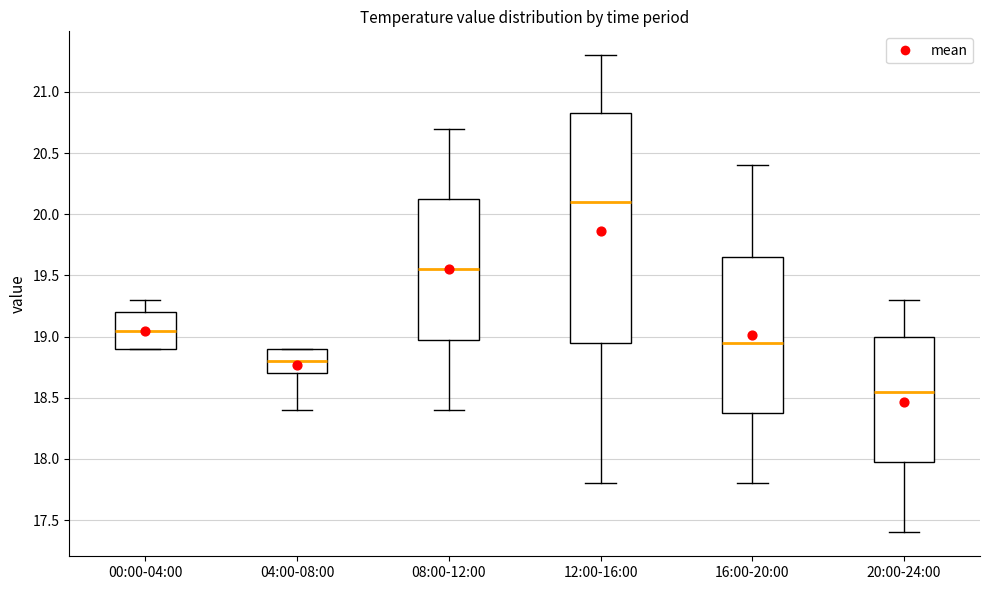

Where is the lower edge of the box for 12:00-16:00 on the y-axis? The values are not printed on the chart, so give them approximately, as read against the axis.

18.95